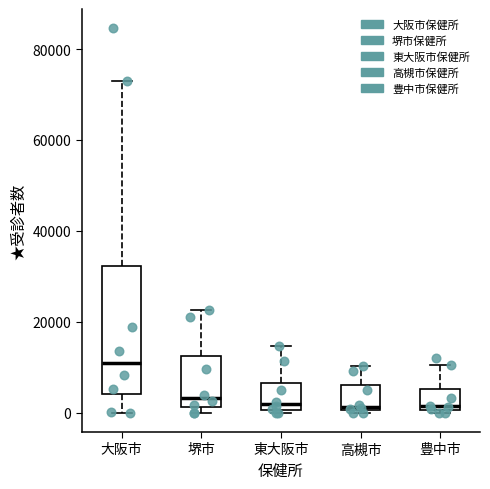

Reading left to right, read every box against the y-axis: the position of its median line, the range the box covers, and the ends of its whiskers. The values are not printed on the chart, so give them approximately, as read against the axis.

大阪市: median 10000, box 4000 to 32000, whiskers 0 to 72000
堺市: median 4000, box 2000 to 12000, whiskers 0 to 22000
東大阪市: median 2000, box 0 to 6000, whiskers 0 (just below the box's lower edge) to 14000
高槻市: median 2000, box 0 to 6000, whiskers 0 (just below the box's lower edge) to 10000
豊中市: median 2000, box 0 to 6000, whiskers 0 (just below the box's lower edge) to 10000